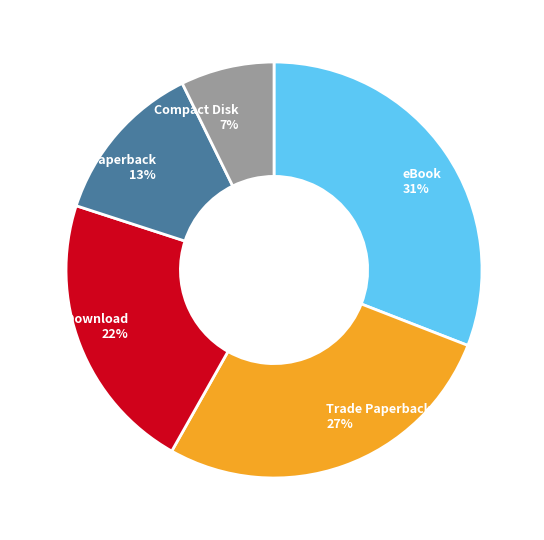

To the nearest percent, what is the average slice percentage?

20%